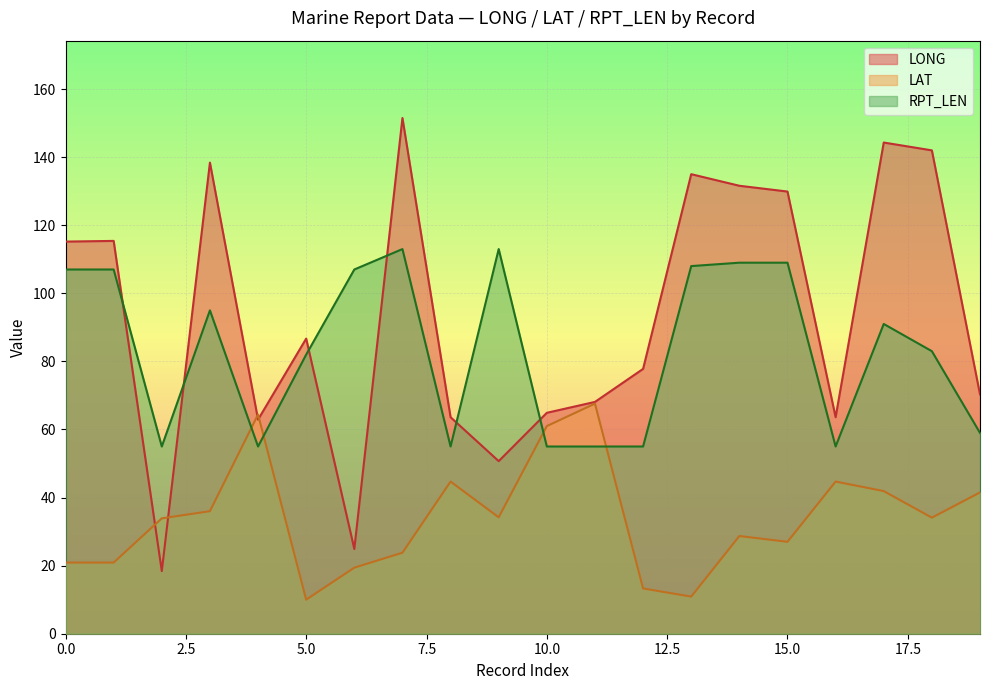

What is the sum of all LAT values?

678.9